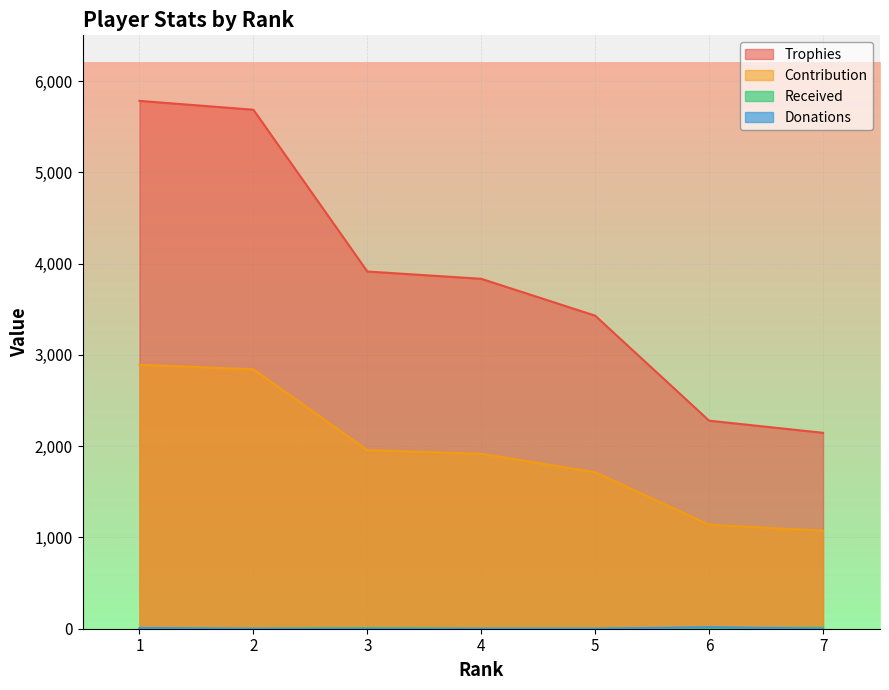

The Trophies series shows 3913 at 3. True or false?

True